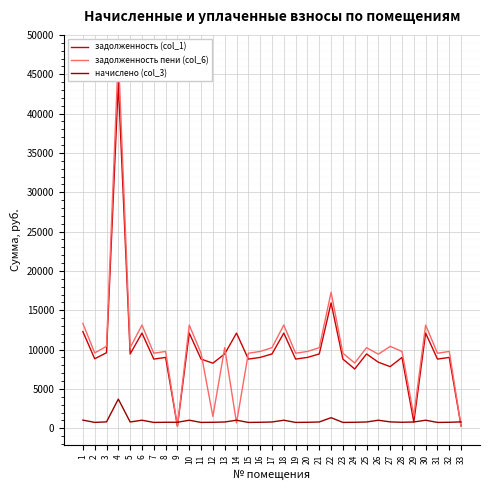

How many lines are shown in the chart?

3